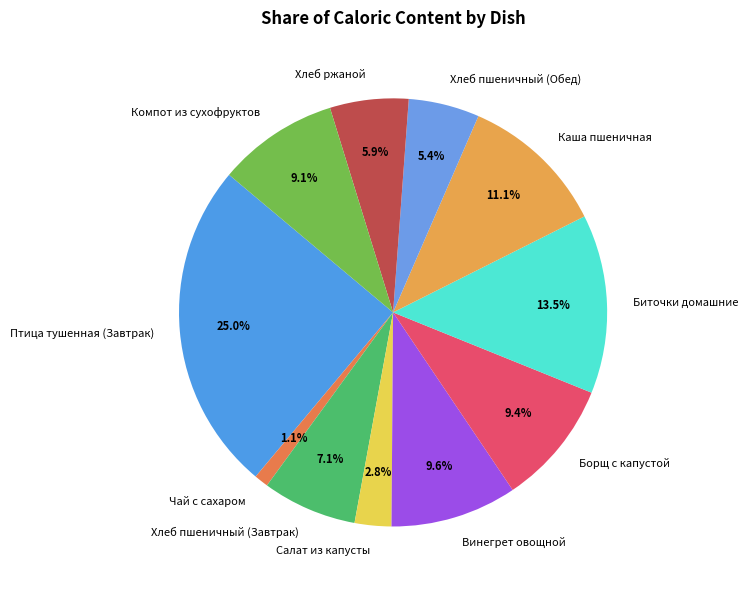

Combined, do Биточки домашние and Птица тушенная (Завтрак) account for over 50%?

No